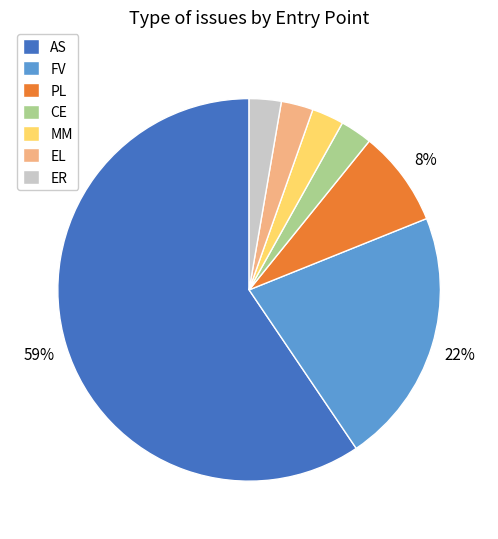

What percentage is the EL slice, to the nearest percent?

3%